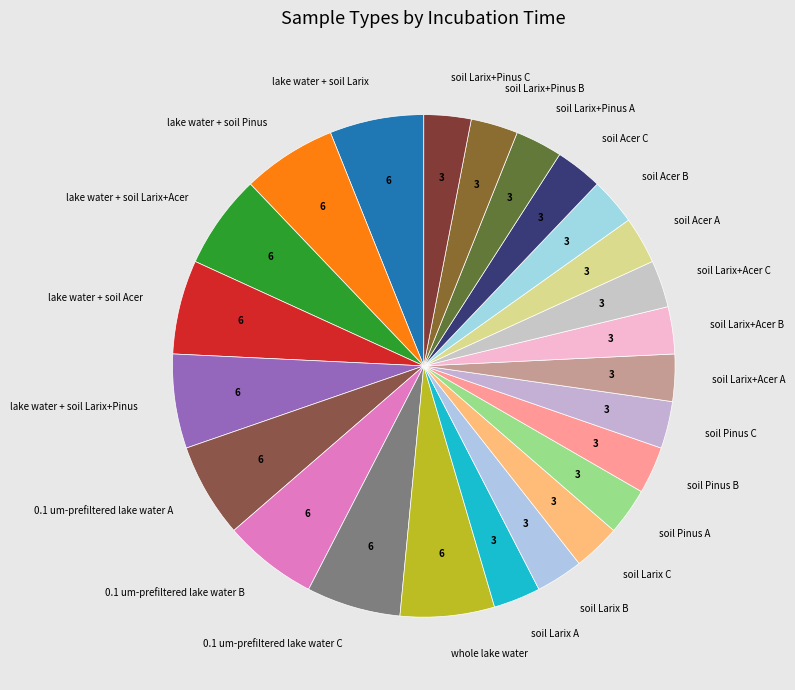

True or false: soil Larix+Acer B accounts for 15% of the total.

False